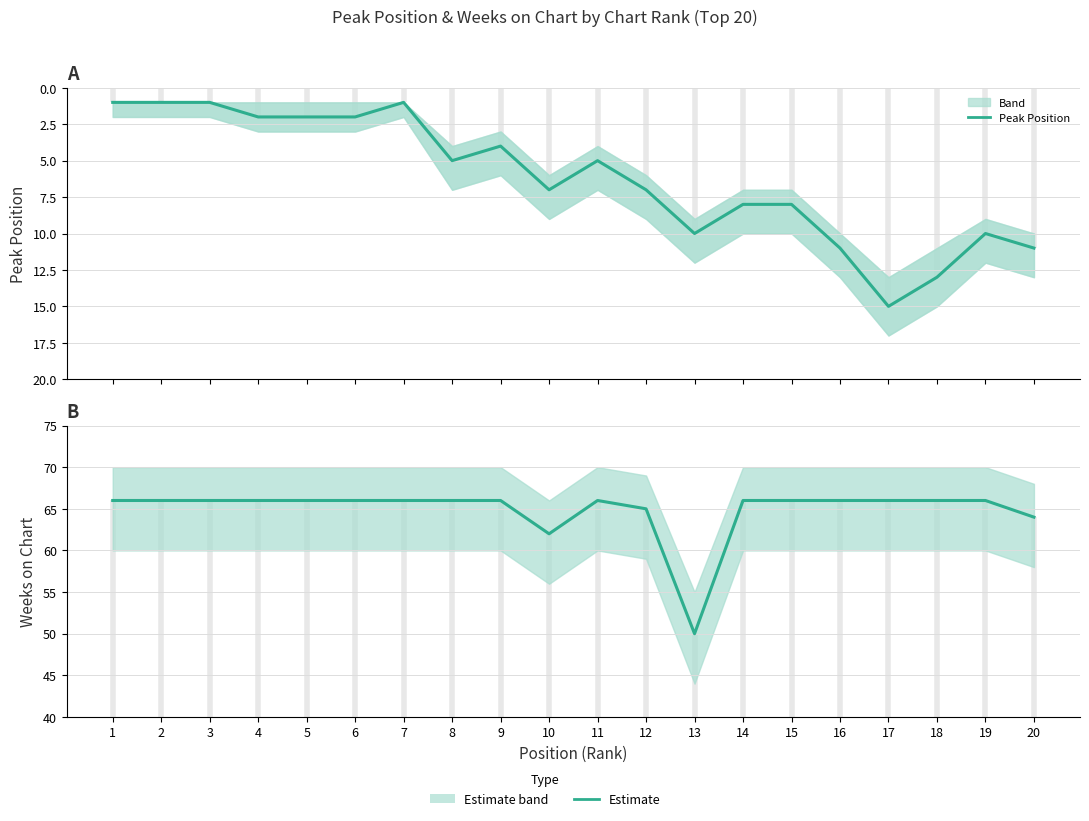

The Weeks on Chart series shows 66 at 1. True or false?

True